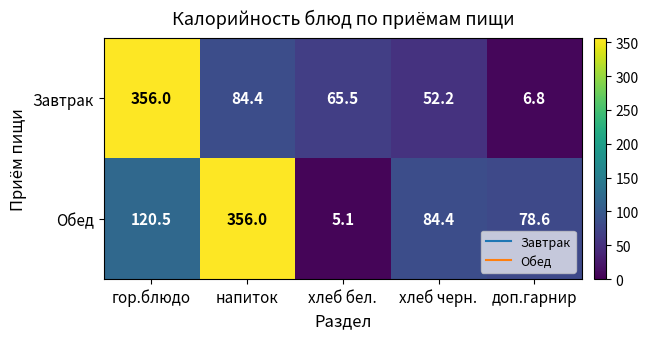

List the series in order of their overall mean, lowest first.

Завтрак, Обед